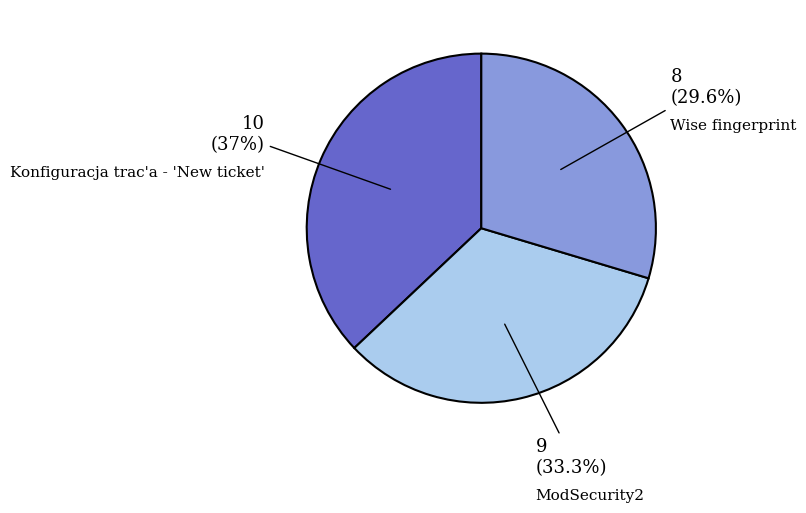

How much of the chart is everything except ModSecurity2?

66.7%